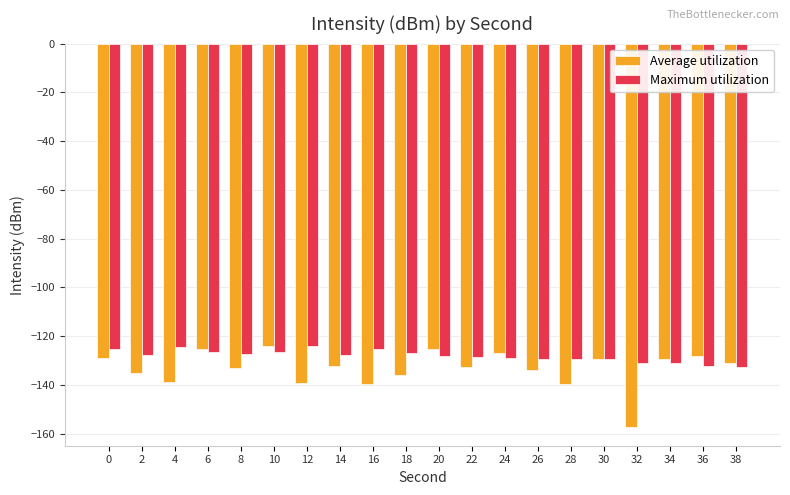

True or false: Average utilization has a value of -132.8 at 22.

True